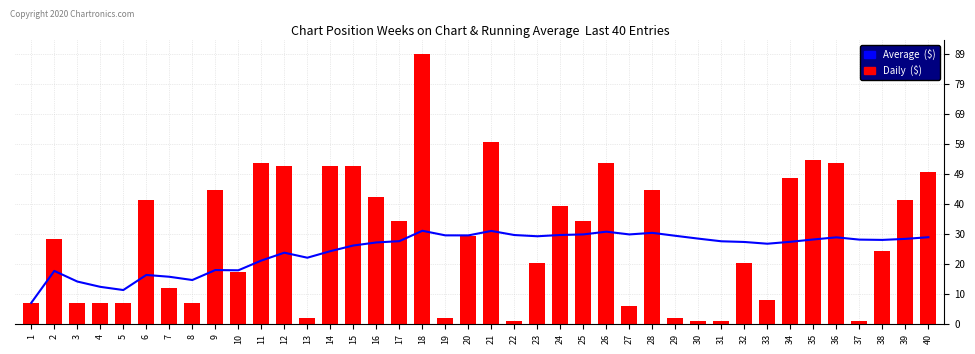

At 34, list the series in order from largest to smallest.

Daily  ($), Average  ($)